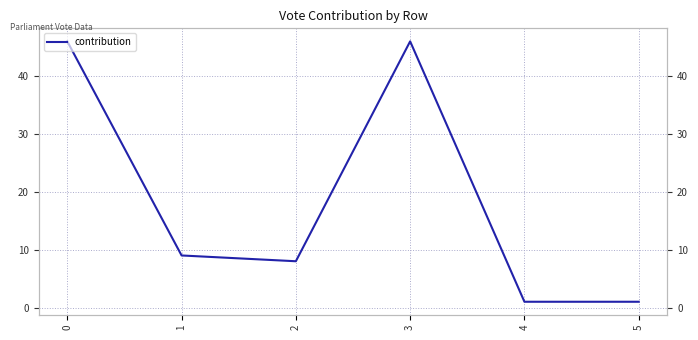

Rank the categories by value from lowest to highest.

4, 5, 2, 1, 0, 3